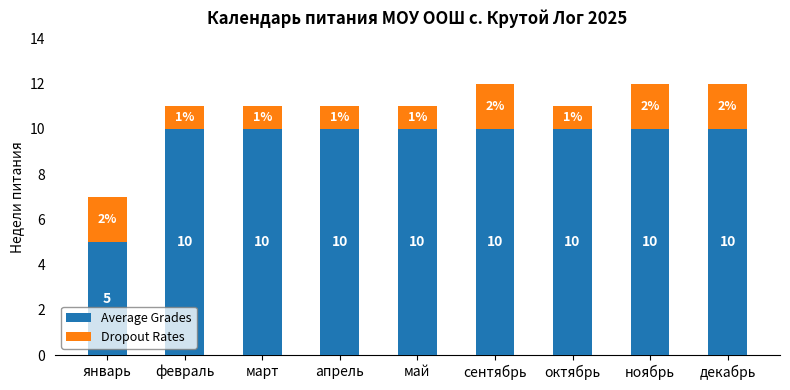

Reading left to right, list the values for the Average Grades series.

январь=5	февраль=10	март=10	апрель=10	май=10	сентябрь=10	октябрь=10	ноябрь=10	декабрь=10